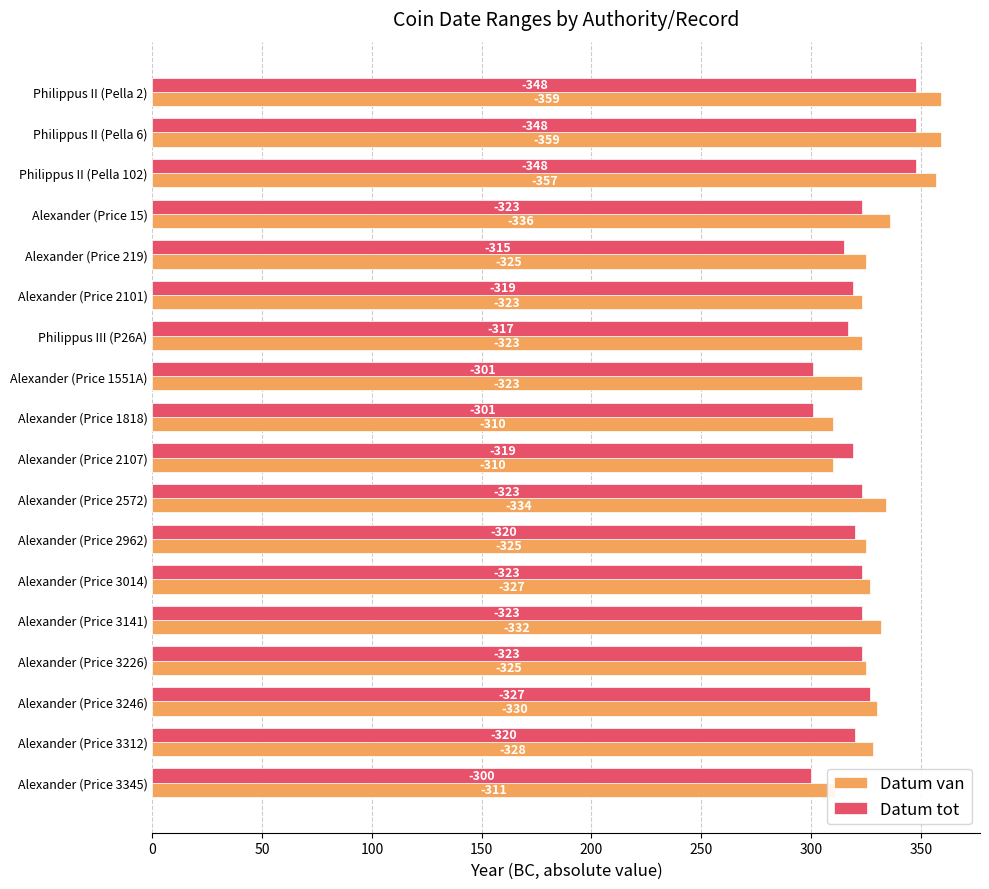

Reading left to right, extract all data points from this chart.

Datum van: 359	359	357	336	325	323	323	323	310	310	334	325	327	332	325	330	328	311
Datum tot: 348	348	348	323	315	319	317	301	301	319	323	320	323	323	323	327	320	300